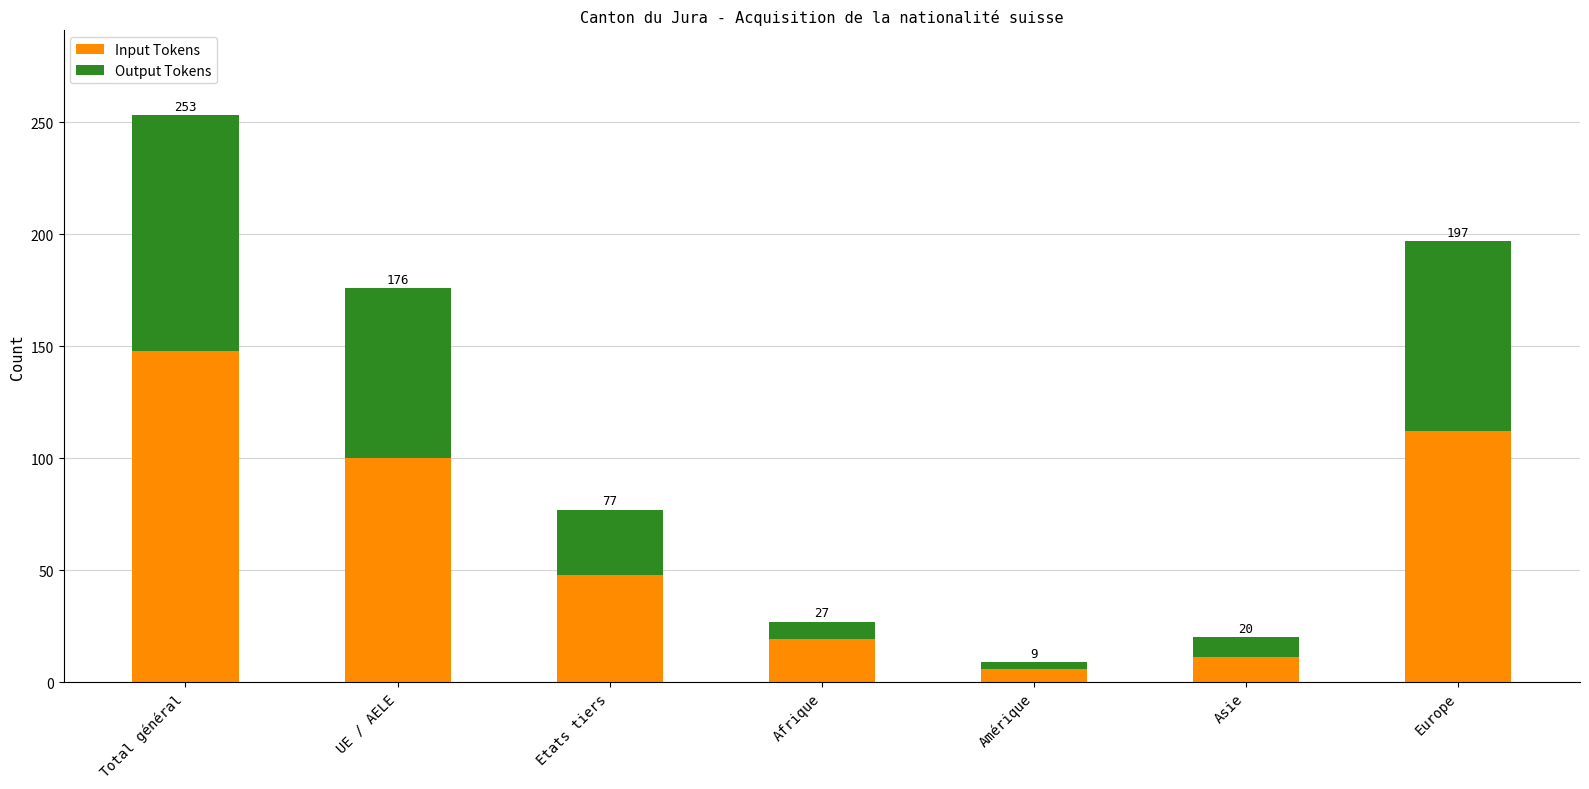

Between Etats tiers and Afrique, which series saw the biggest shift?

Input Tokens